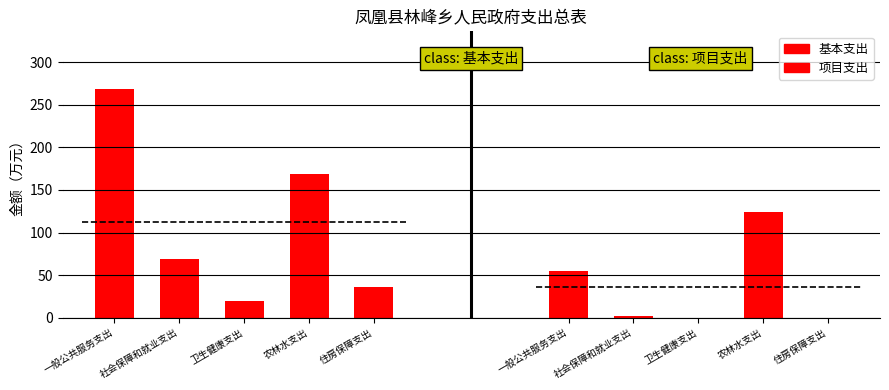

What is the total value across all series at 住房保障支出?

36.6